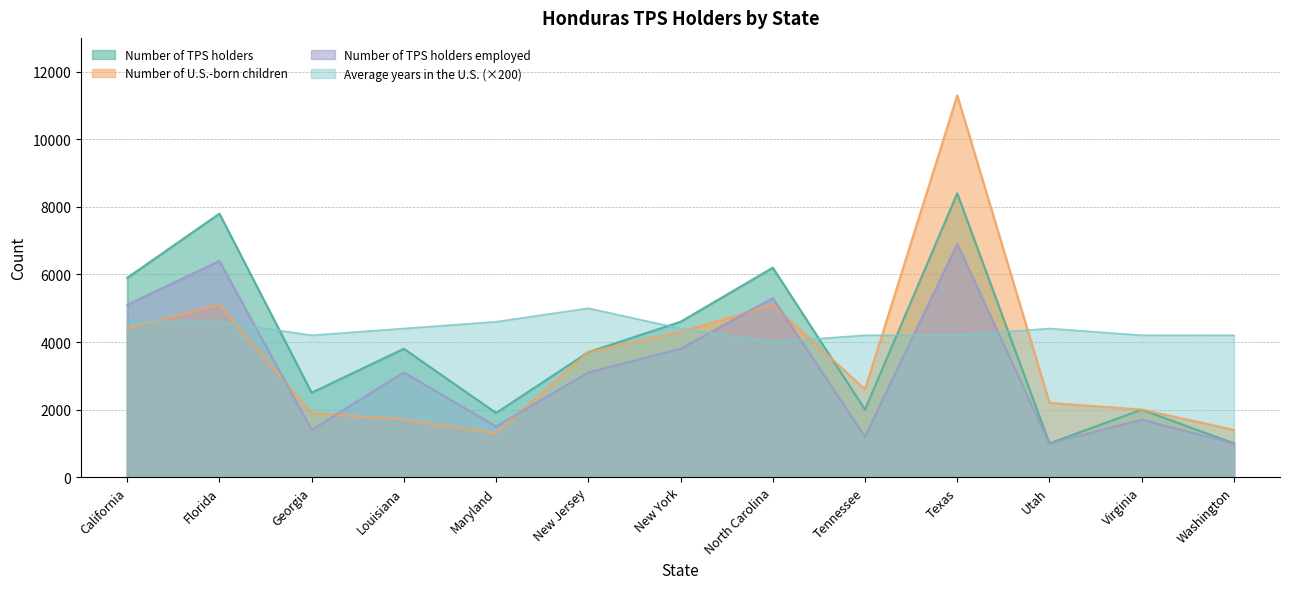

Reading left to right, what are all the values shown in this chart?

Number of TPS holders: 5900	7800	2500	3800	1900	3700	4600	6200	2000	8400	1000	2000	1000
Number of U.S.-born children: 4400	5100	1900	1700	1300	3700	4300	5100	2600	11300	2200	2000	1400
Number of TPS holders employed: 5100	6400	1400	3100	1500	3100	3800	5300	1200	6900	1000	1700	1000
Average years in the U.S.: 4600	4600	4200	4400	4600	5000	4400	4000	4200	4200	4400	4200	4200